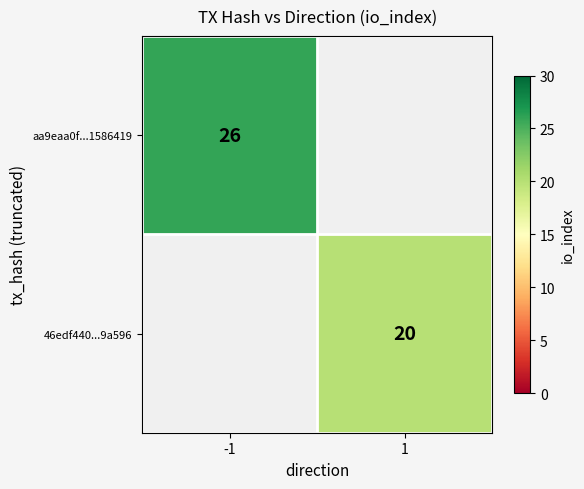

Is it true that 46edf440...9a596 equals 10 at 1?

False